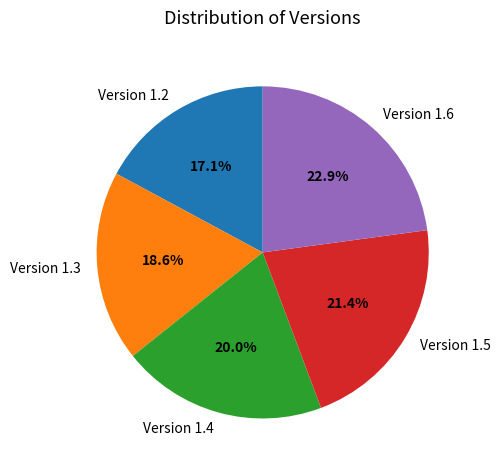

To the nearest percent, what is the difference between the Version 1.3 and Version 1.4 slice percentages?

1%